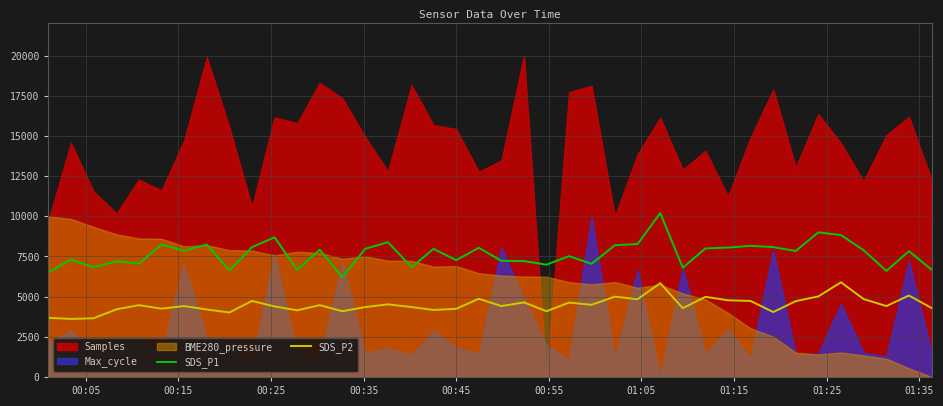

What is the maximum value for SDS_P1?

10200.0